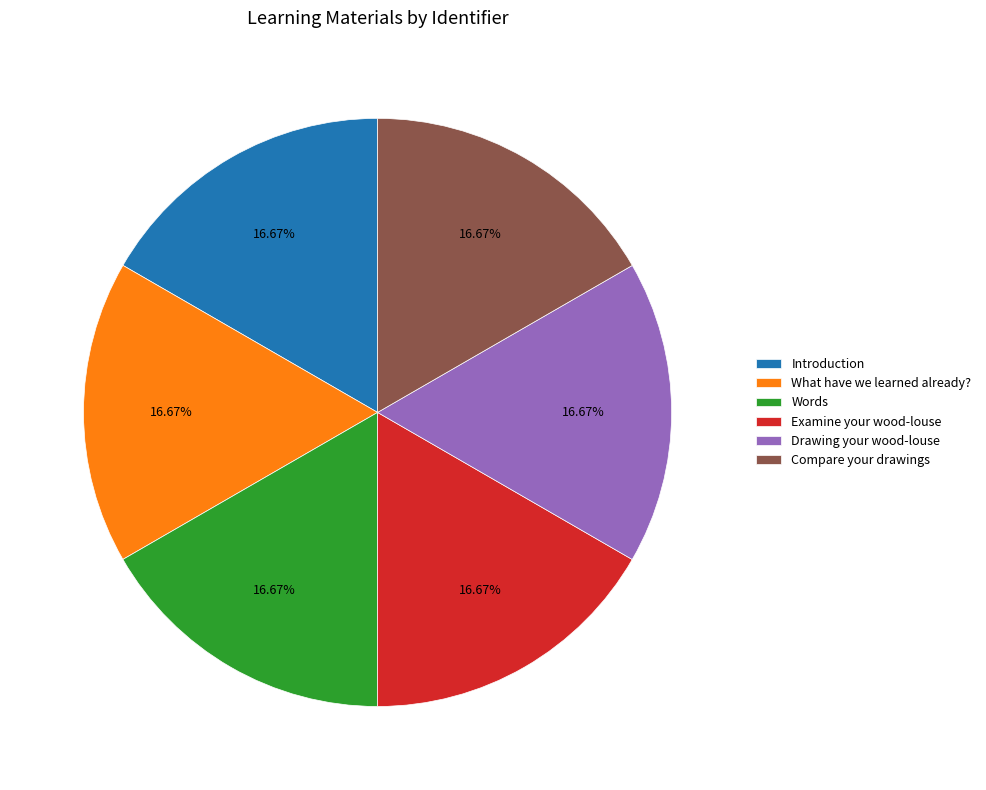

Approximately how many times larger is the value at Words compared to Drawing your wood-louse?

1.0